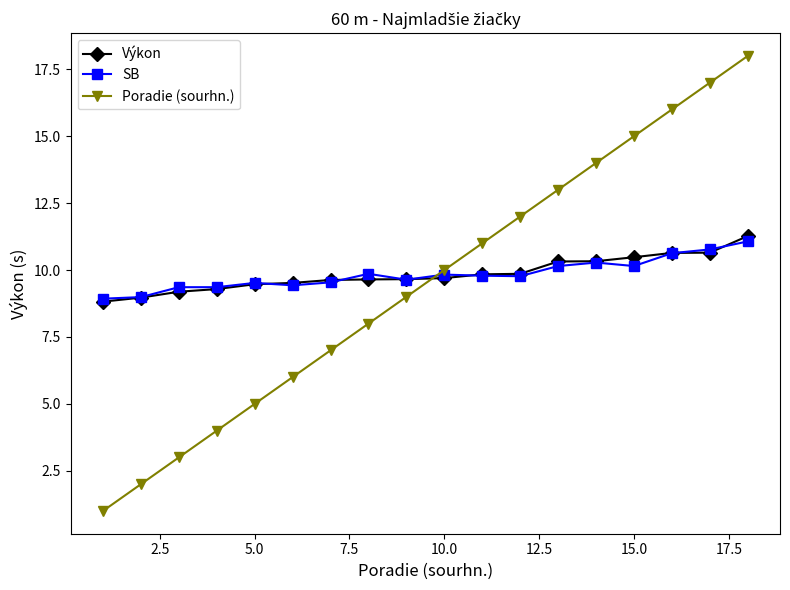

Which series has the widest spread of values?

Poradie (sourhn.)